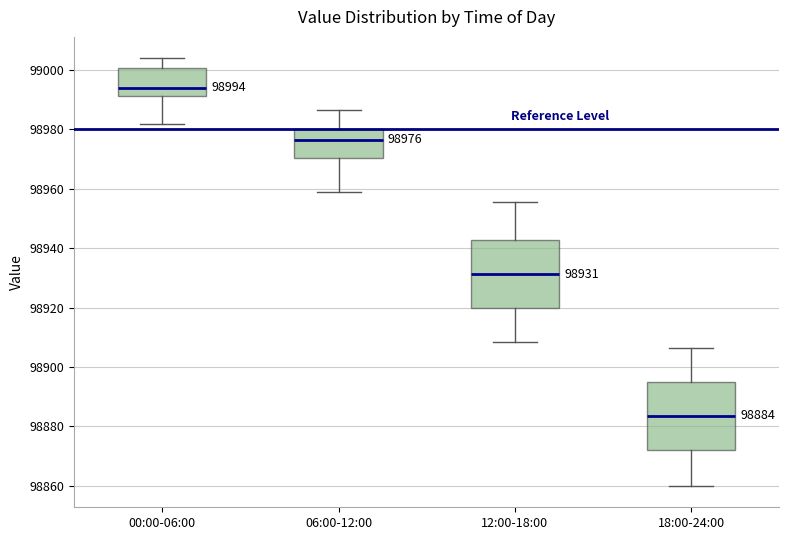

Which box has the lowest median line?

18:00-24:00